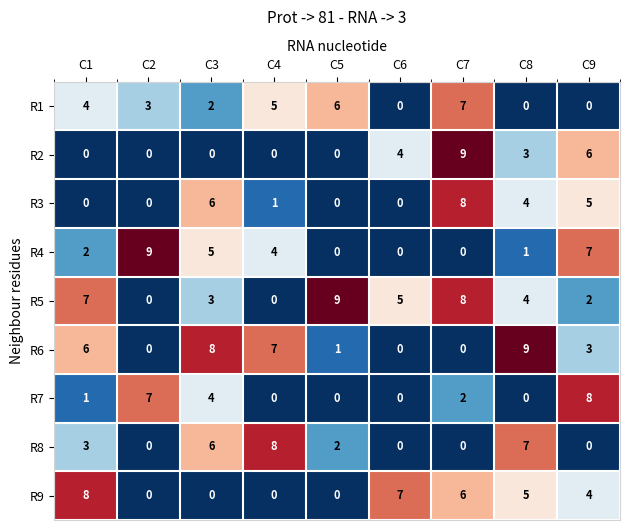

True or false: R7 has a value of 0 at C6.

True